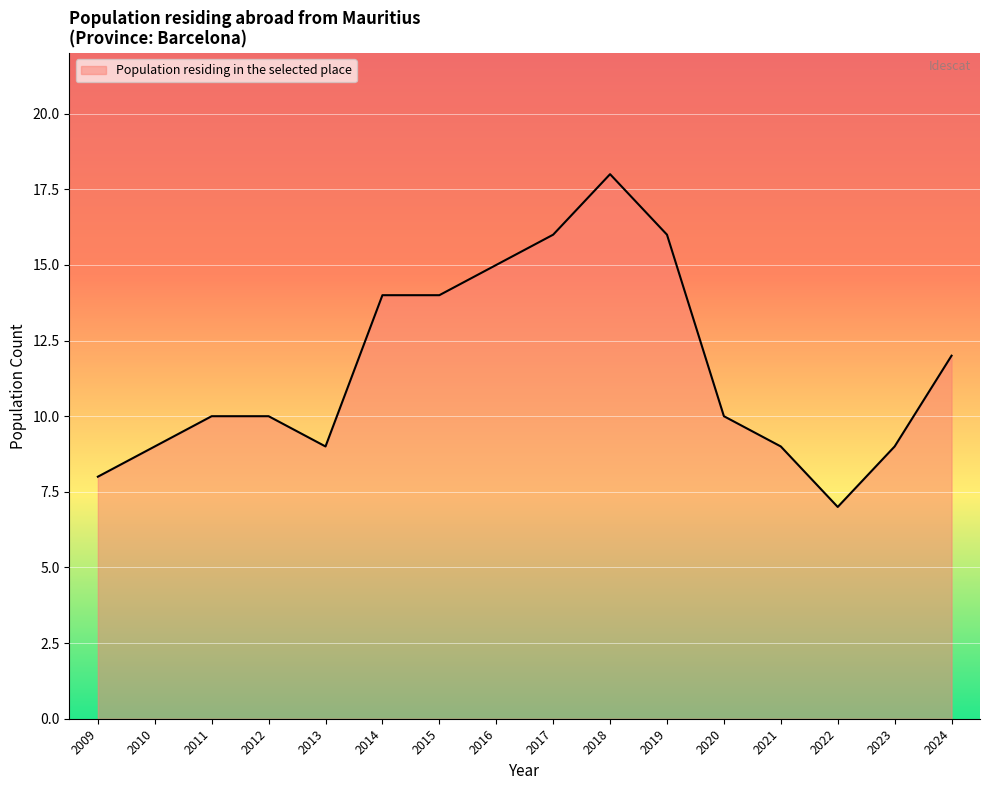

What is the approximate value at 2019?

16